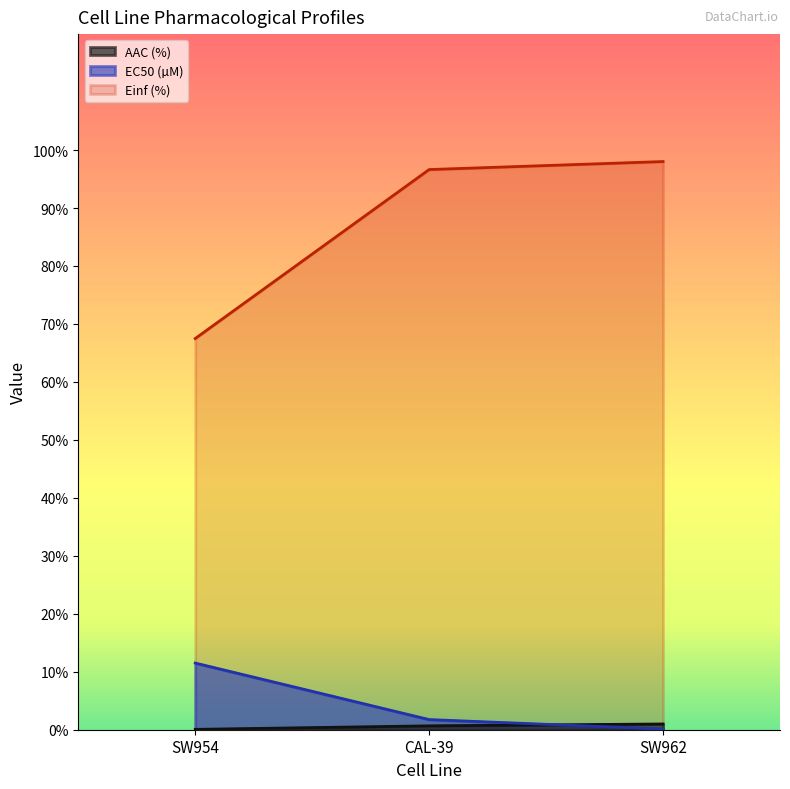

What is the spread (max minus min) of values at SW954?

67.4